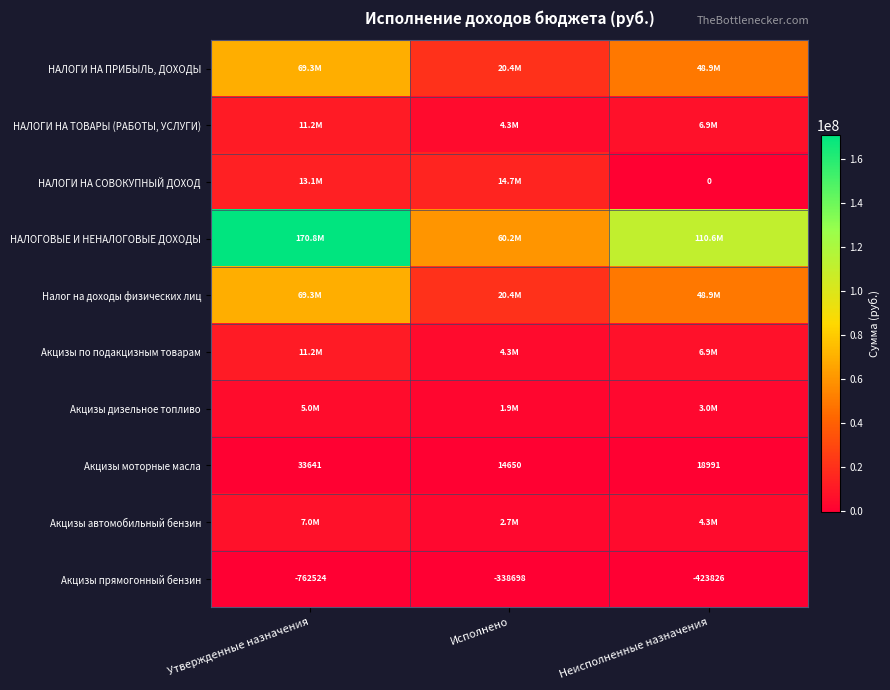

Where does the Акцизы моторные масла series first go above 18991?

Утвержденные назначения